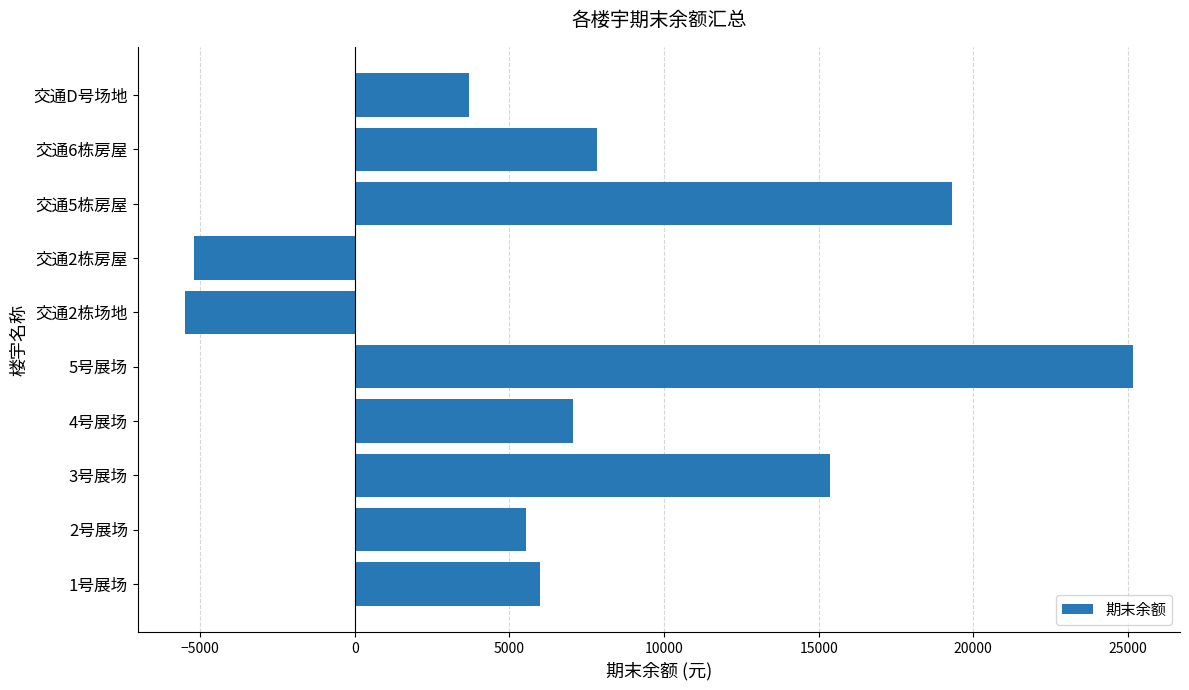

Rank the categories by value from highest to lowest.

5号展场, 交通5栋房屋, 3号展场, 交通6栋房屋, 4号展场, 1号展场, 2号展场, 交通D号场地, 交通2栋房屋, 交通2栋场地